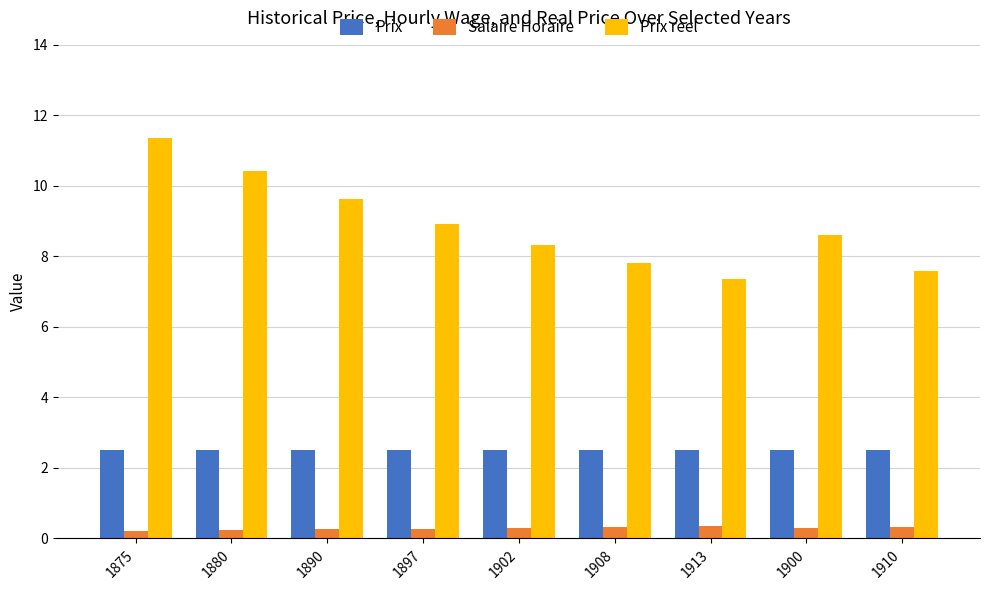

What is the value of the Salaire Horaire bar at the 9th from the left?

0.3